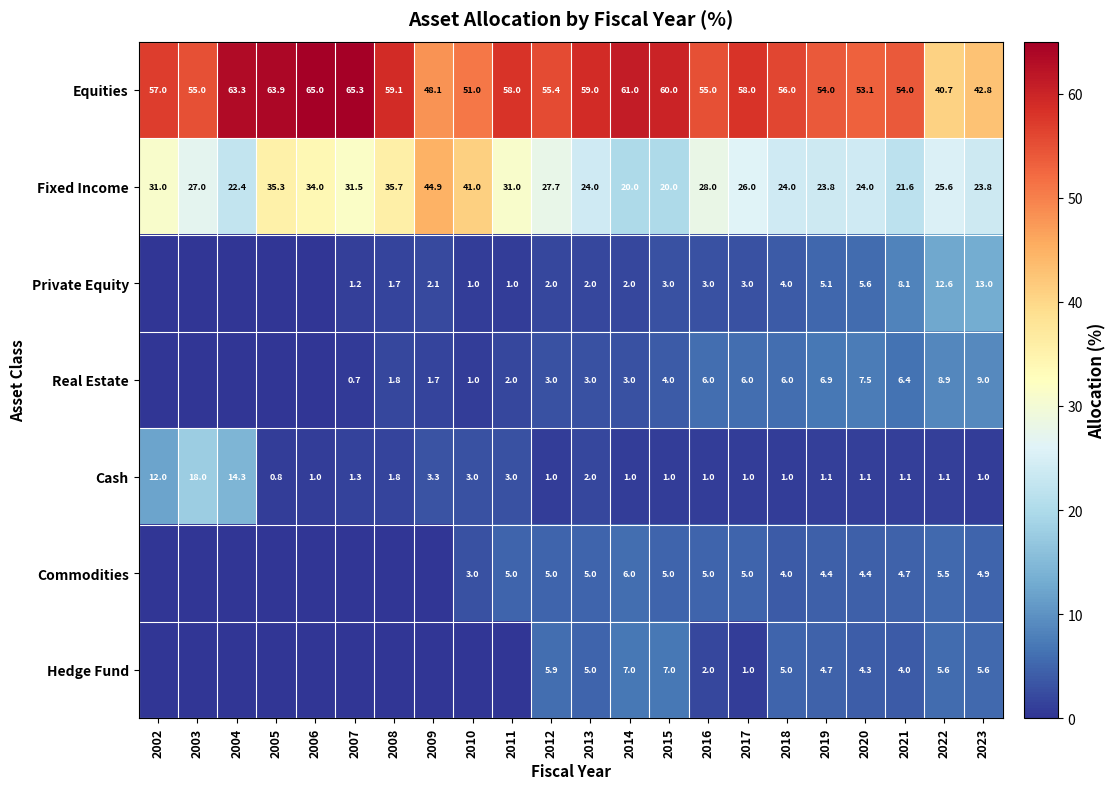

Where is Fixed Income nearest to the value 32?

2007